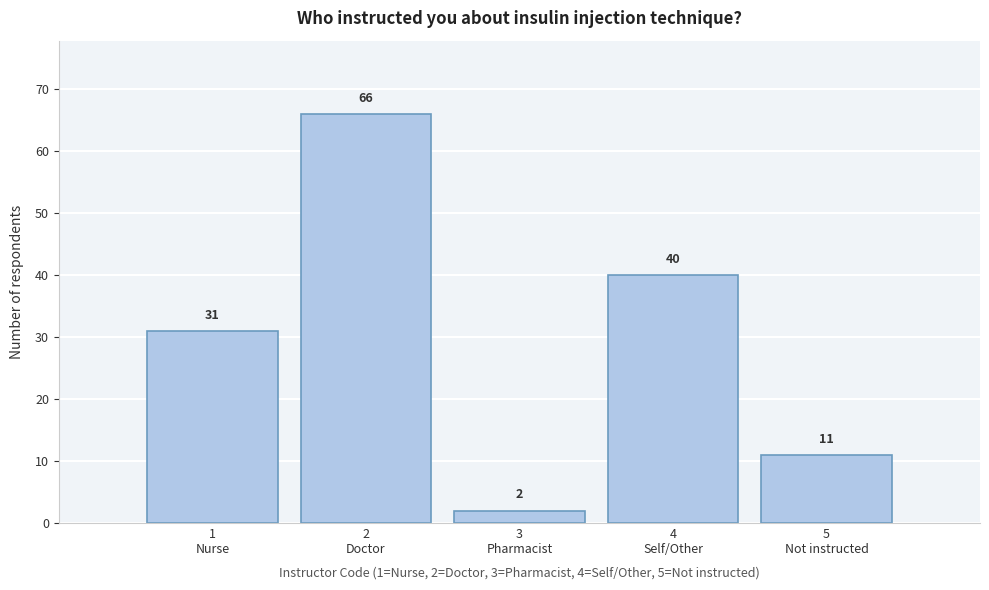

Reading left to right, list all the values displayed in this chart.

31	66	2	40	11